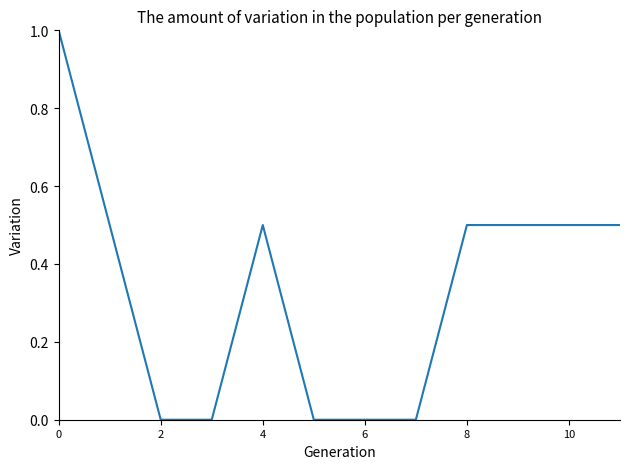

How many values are between 0 and 1?

12